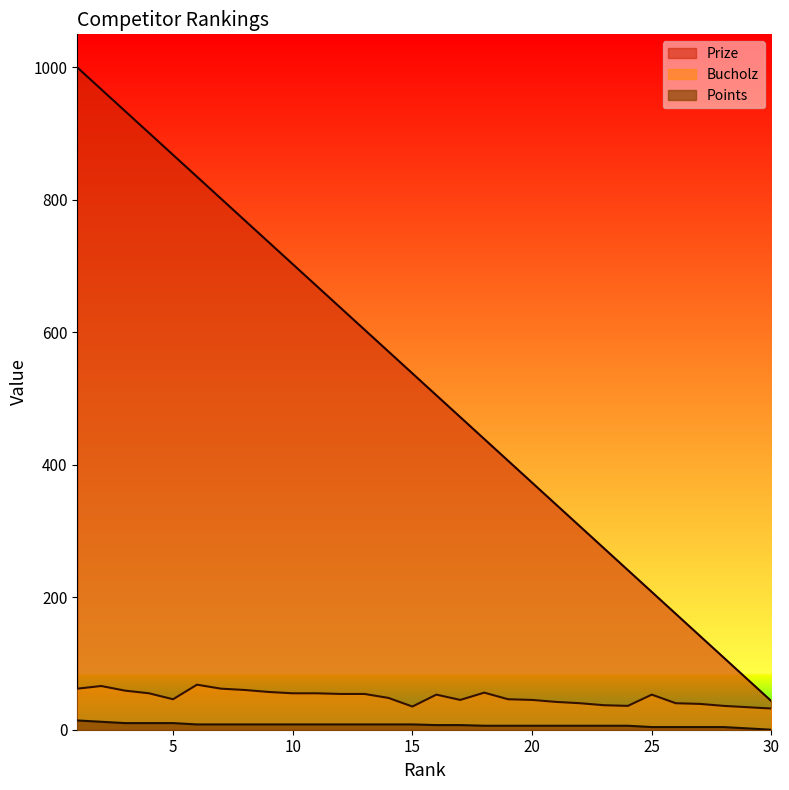

At which label does Prize first exceed 538?

1